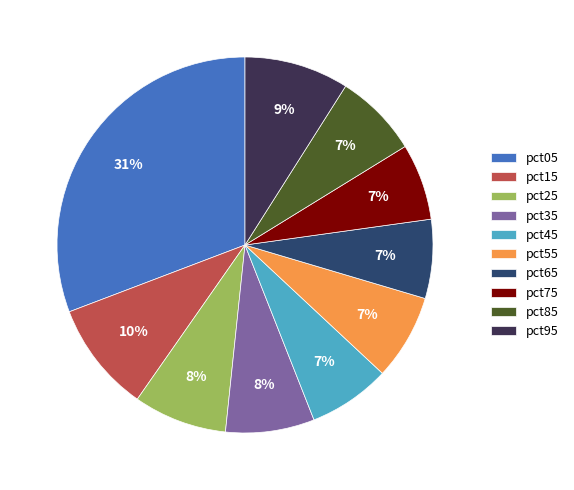

True or false: pct55 accounts for 17% of the total.

False